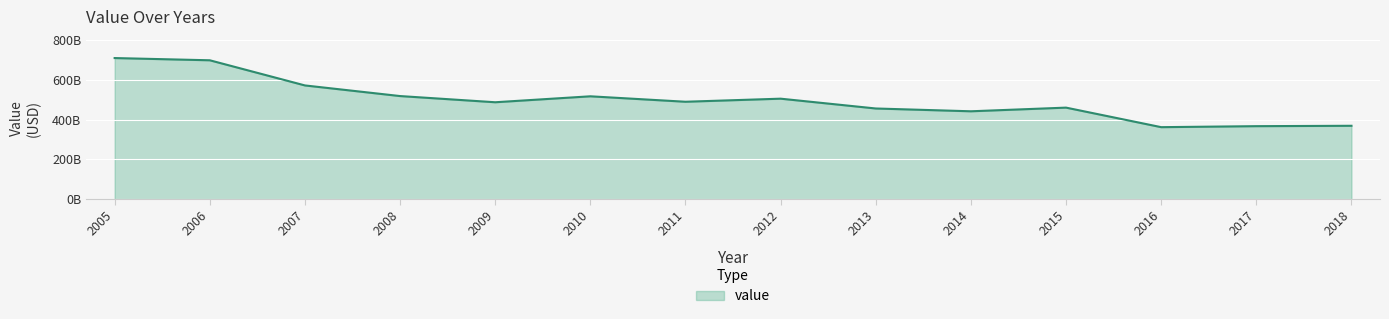

What is the maximum value shown in the chart?

709157194356.5